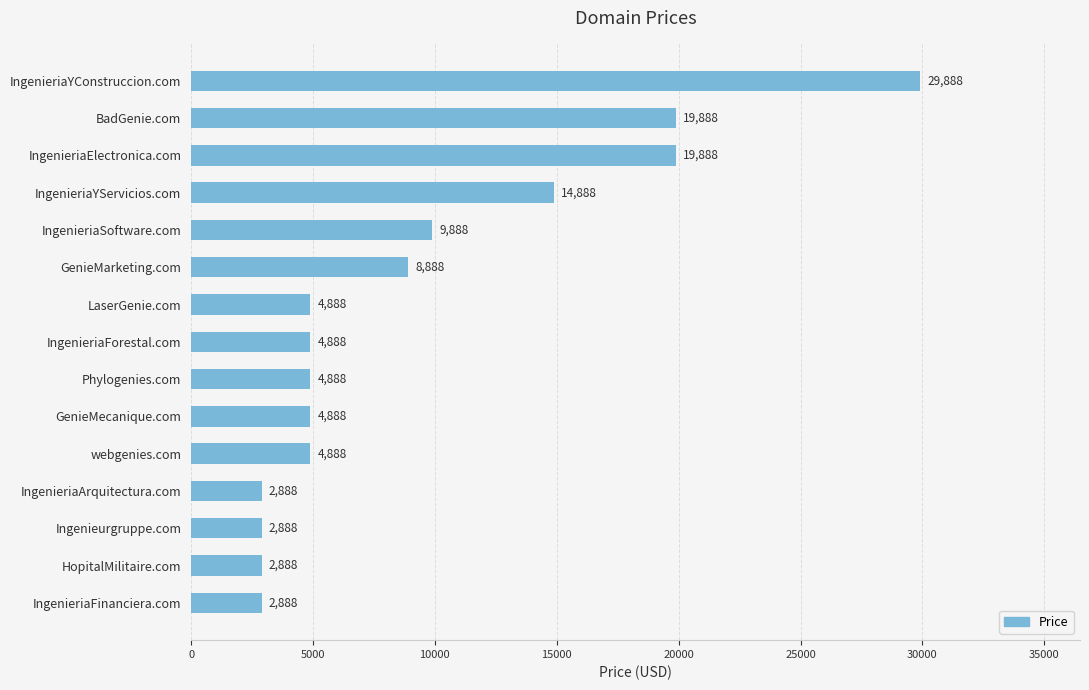

What is the value of the 14th bar from the top?

2888